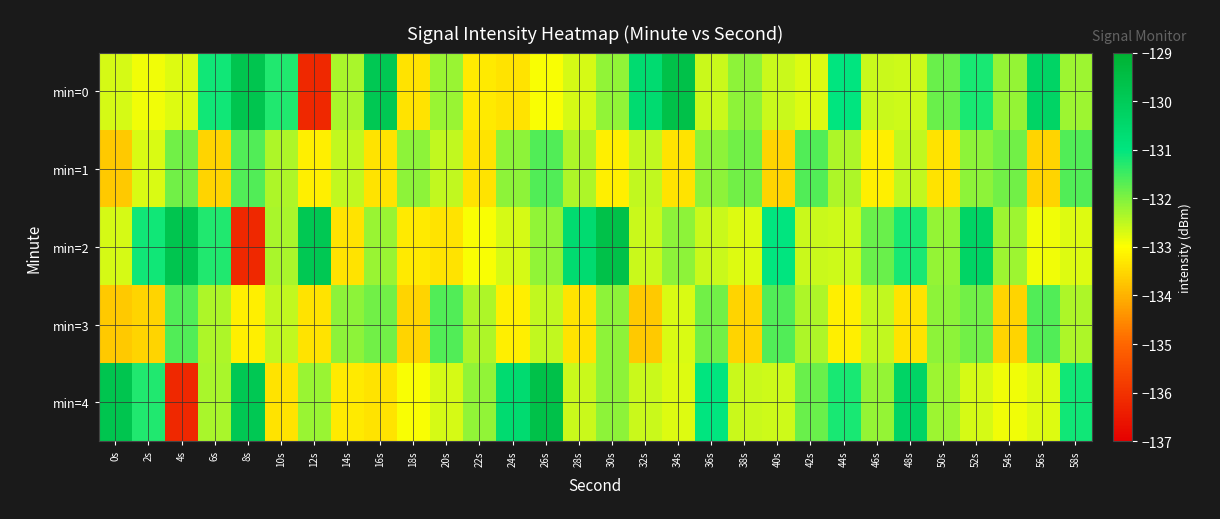

What is the difference between the highest and lowest values at 20s?

1.7